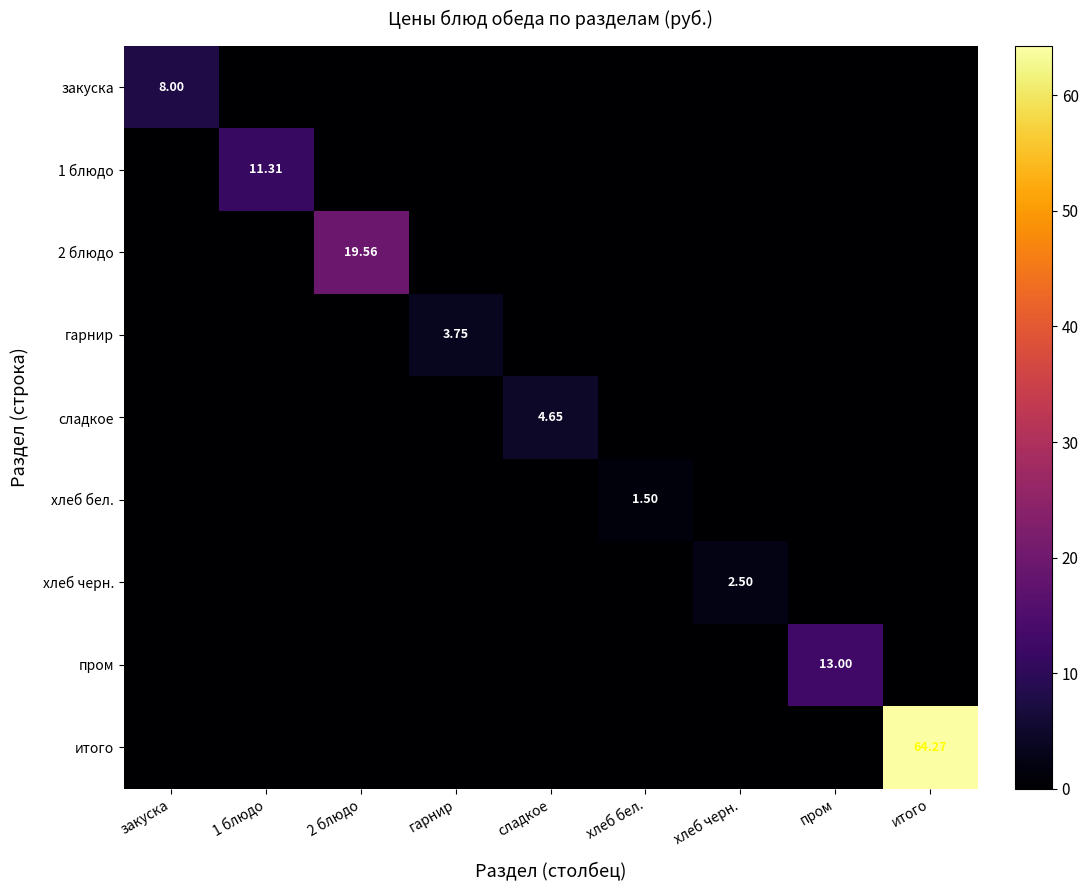

How many categories are shown in the chart?

9